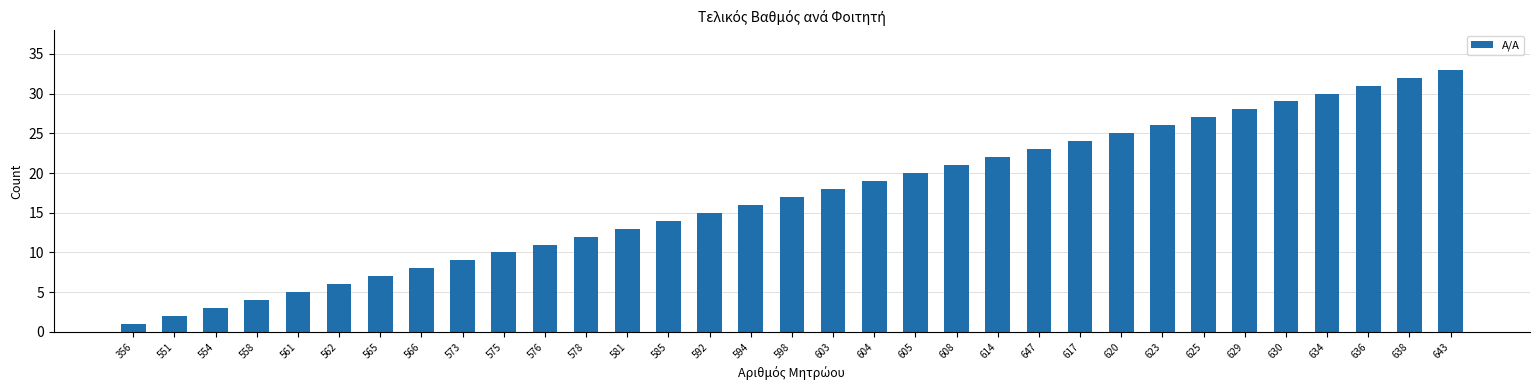

What is the difference between the values at 575 and 605?

10